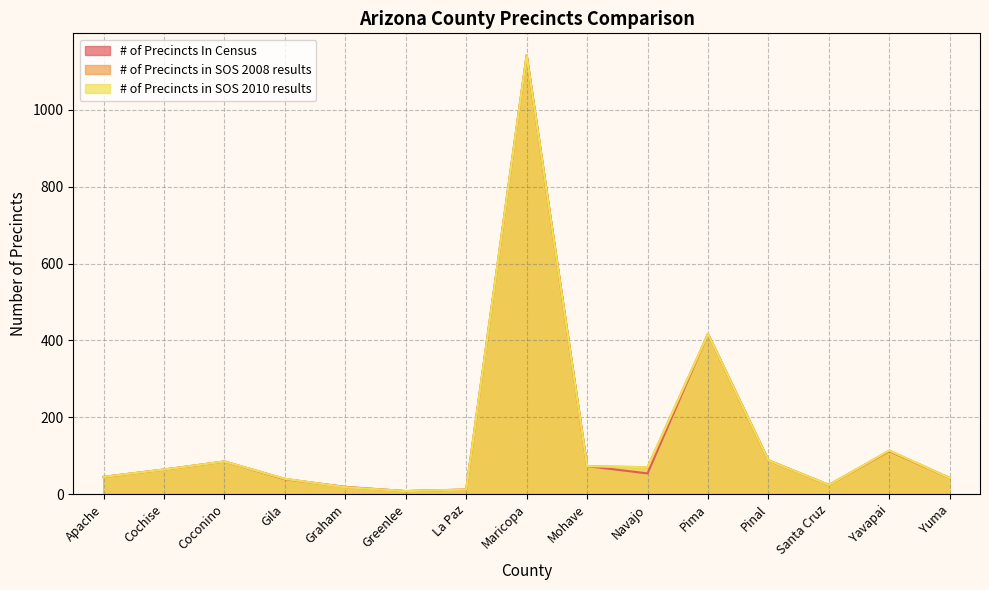

Reading left to right, list all the values displayed in this chart.

# of Precincts In Census: 45	64	85	39	19	8	12	1142	73	54	417	88	24	112	42
# of Precincts in SOS 2008 results: 45	64	85	40	18	8	12	1142	73	70	417	88	24	113	42
# of Precincts in SOS 2010 results: 45	64	85	40	18	8	12	1142	73	70	417	88	24	114	42